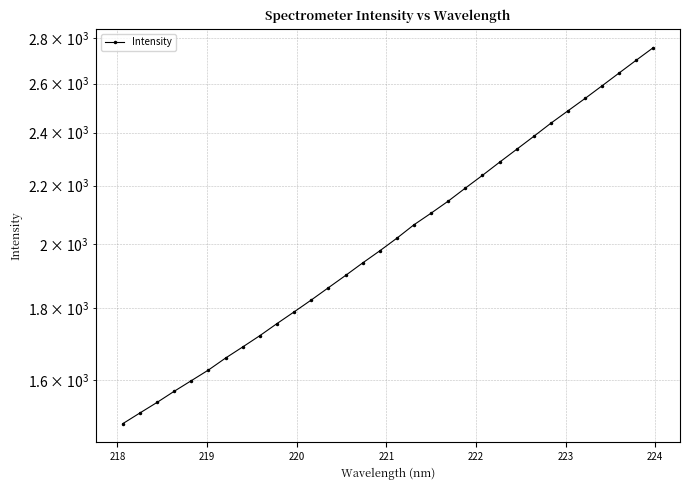

True or false: there are more than 1 points higher than both neighbors.

False